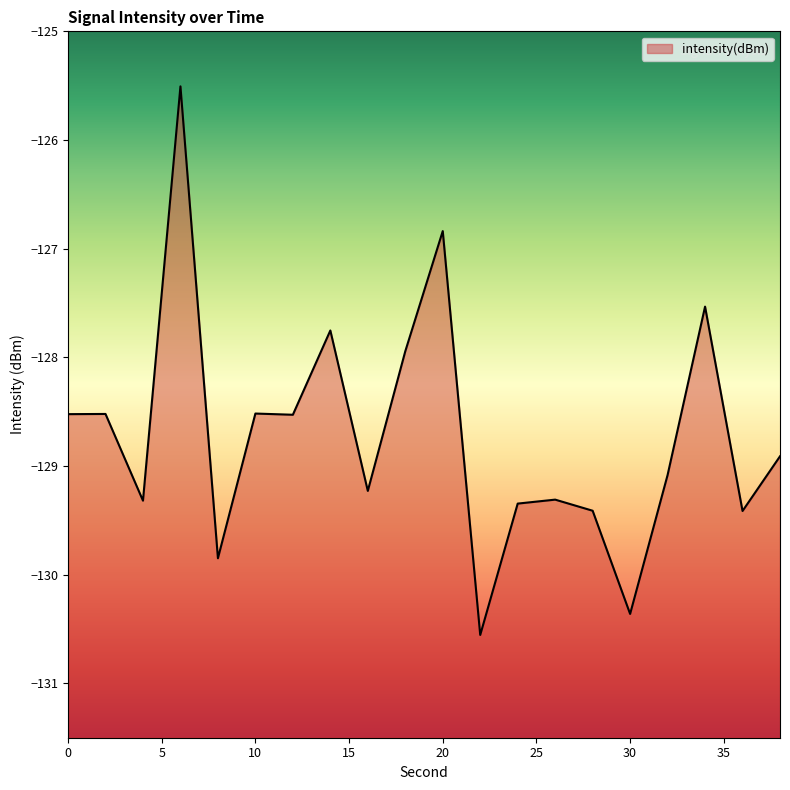

How many series are shown in this chart?

1